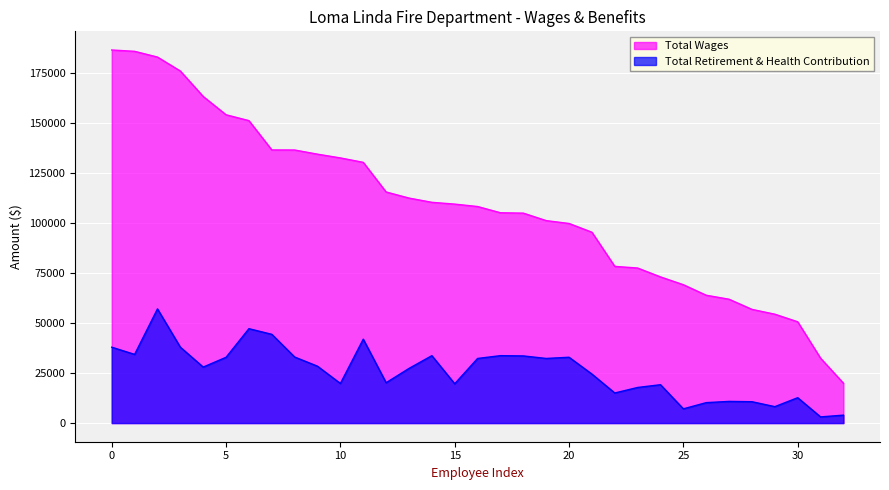

How many lines are shown in the chart?

2